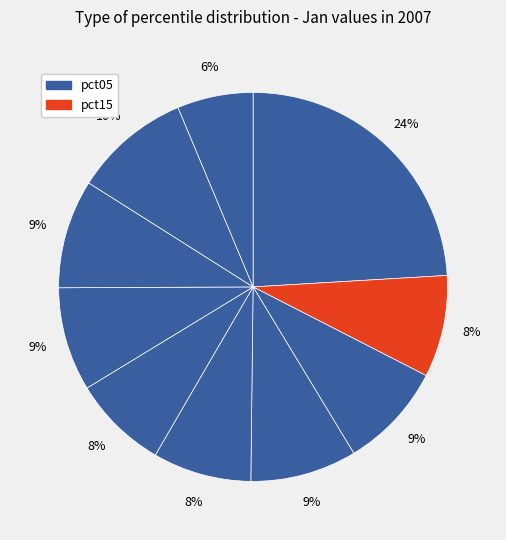

What is the smallest slice in the pie chart?

pct95